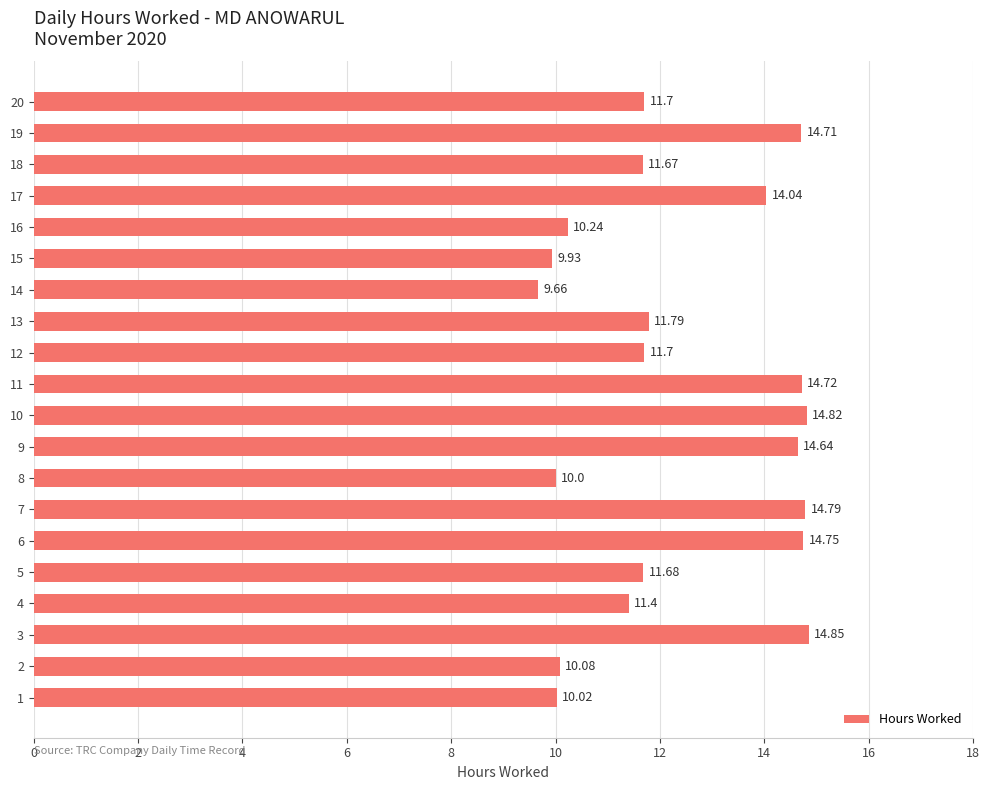

How many distinct data groups are displayed?

1